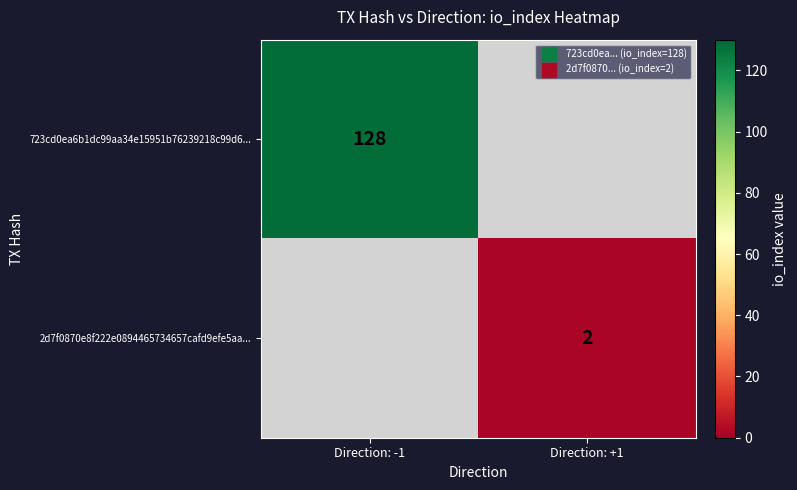

At which label does 2d7f0870e8f222e0894465734657cafd9efe5aa... reach its peak?

Direction: -1